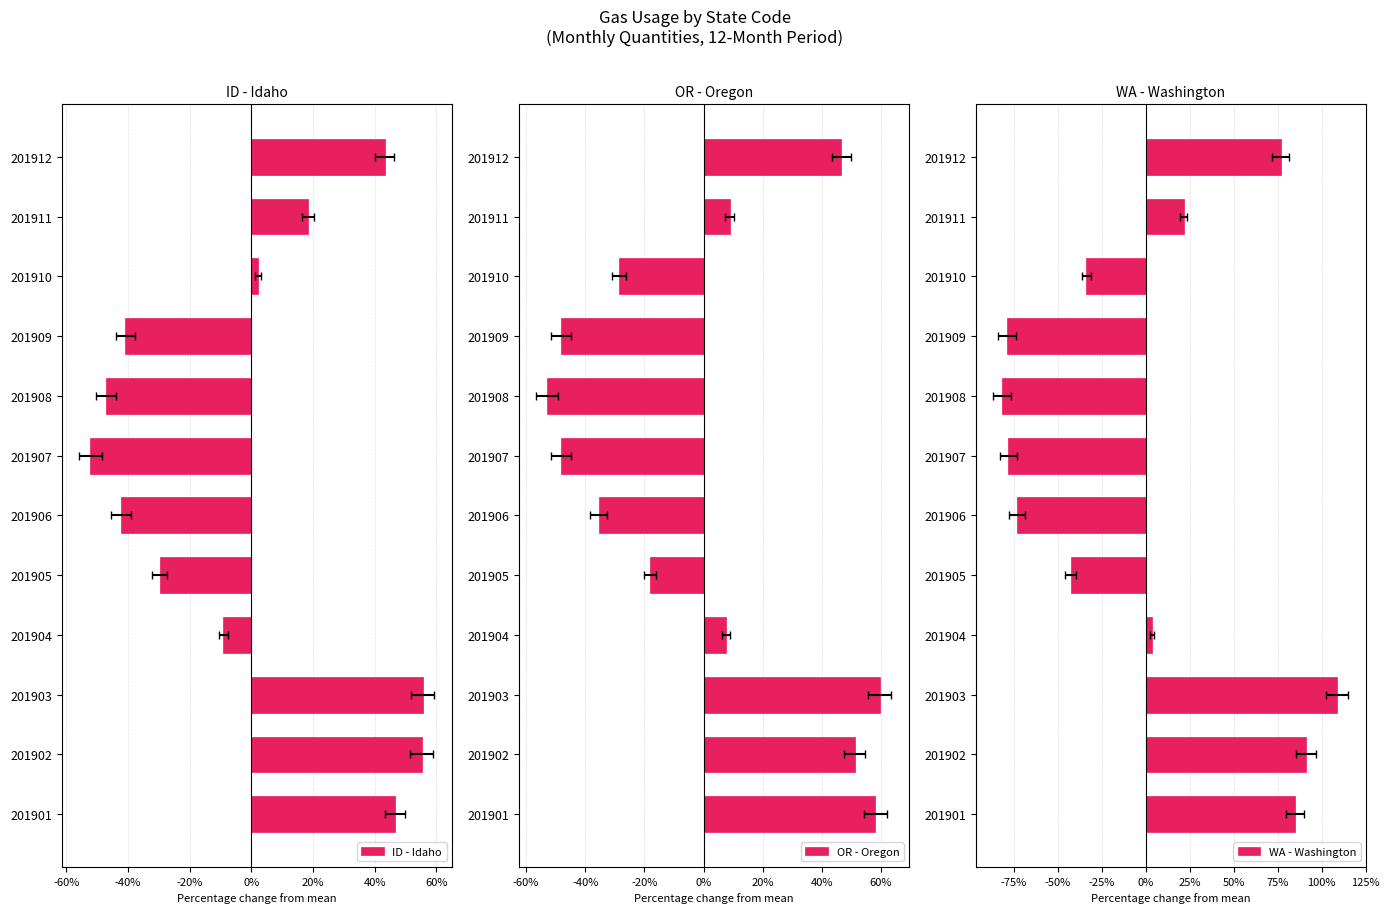

The WA - Washington series shows 0.8 at 201901. True or false?

True